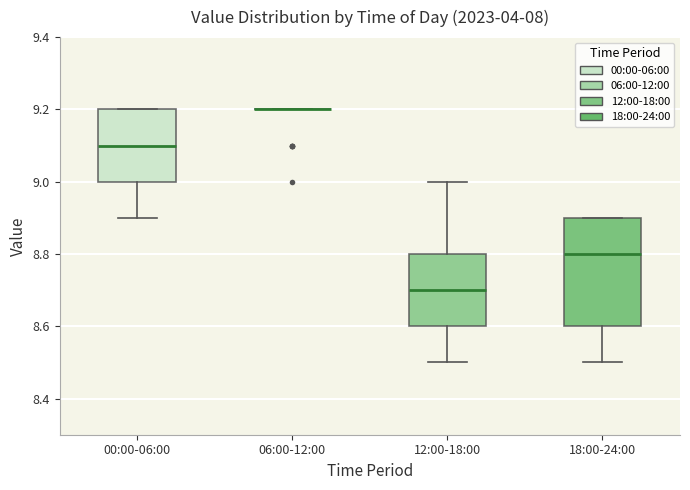

Comparing the boxes themselves (not the whiskers), which one is the tallest?

18:00-24:00